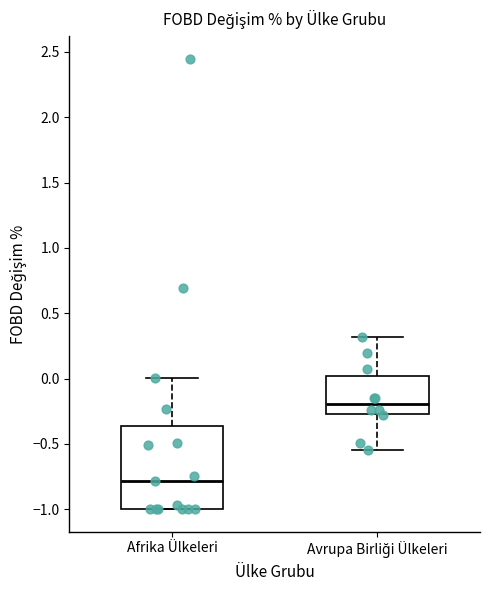

Which box is the tallest, from its lower edge to its upper edge?

Afrika Ülkeleri